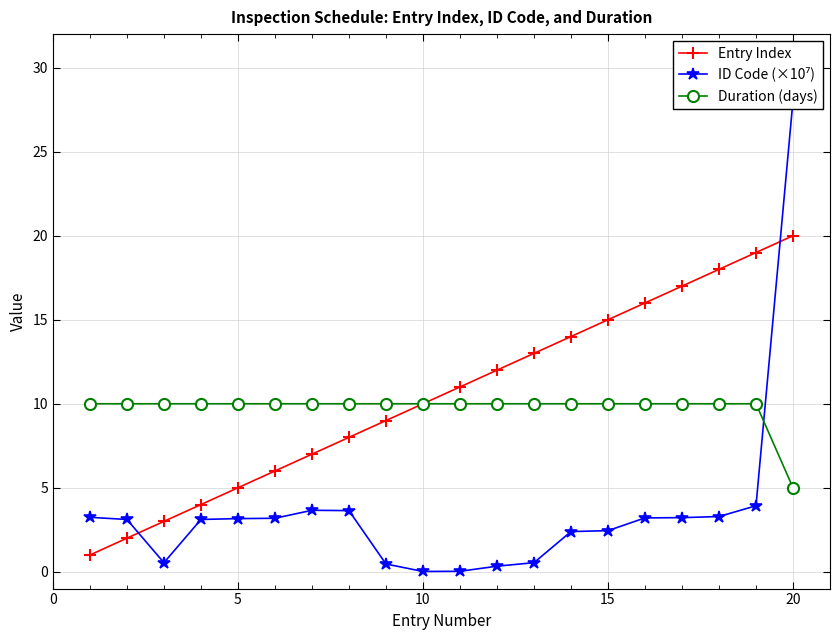

True or false: Entry Index and ID Code (×10⁷) cross at least once.

True